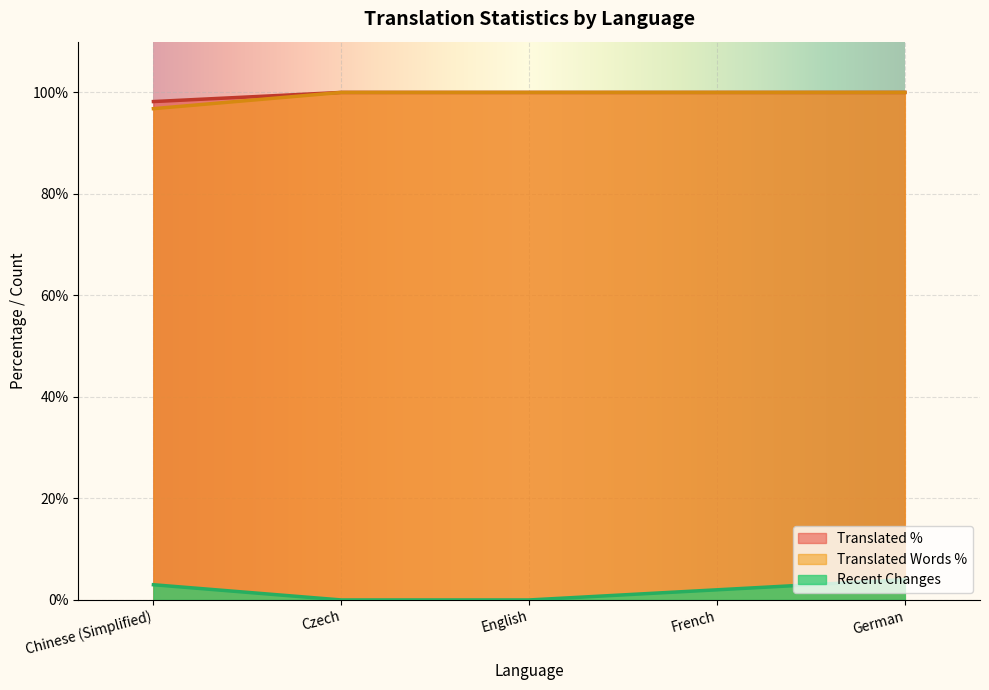

How many data points does each series have?

5